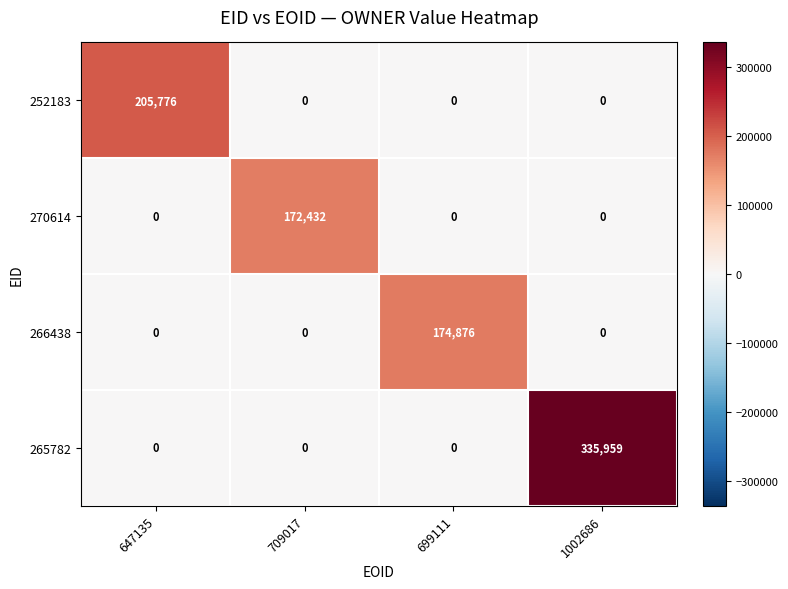

How many 270614 values are between 0 and 172432?

4